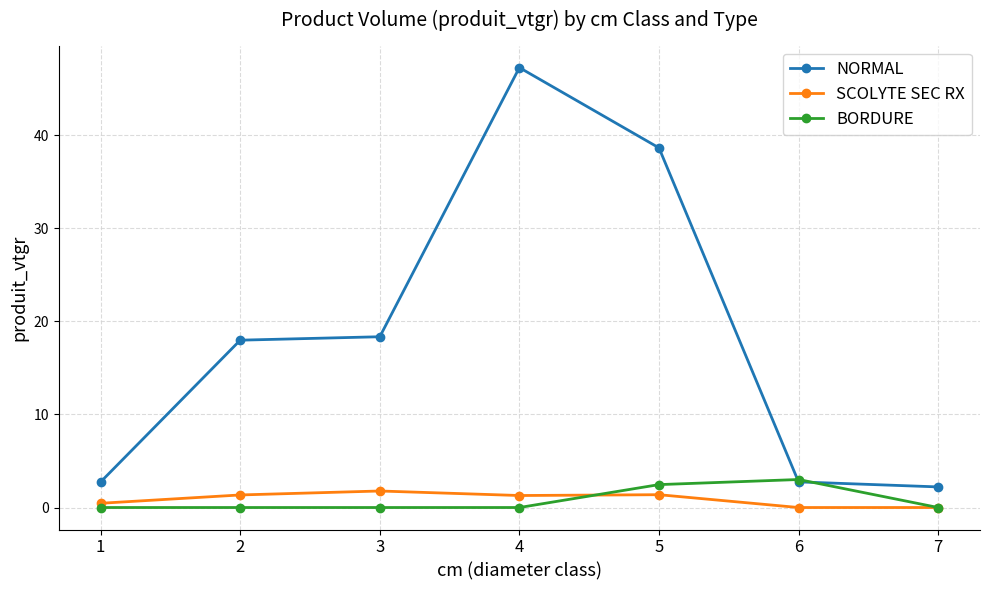

Between which two adjacent categories do BORDURE and SCOLYTE SEC RX first intersect?

4 and 5